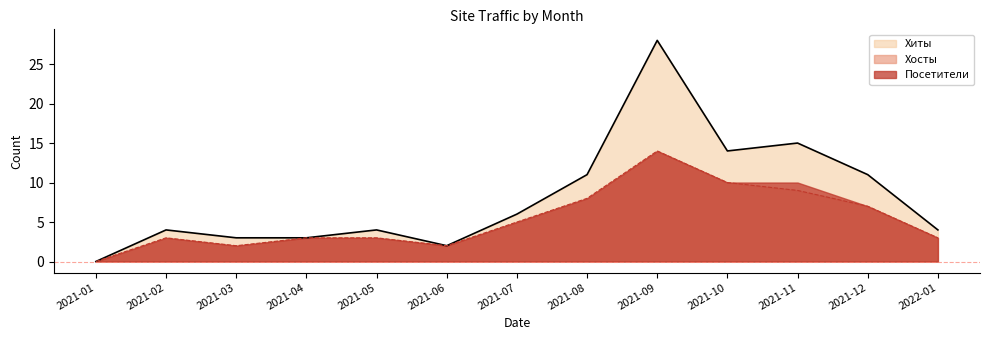

How many lines are shown in the chart?

3